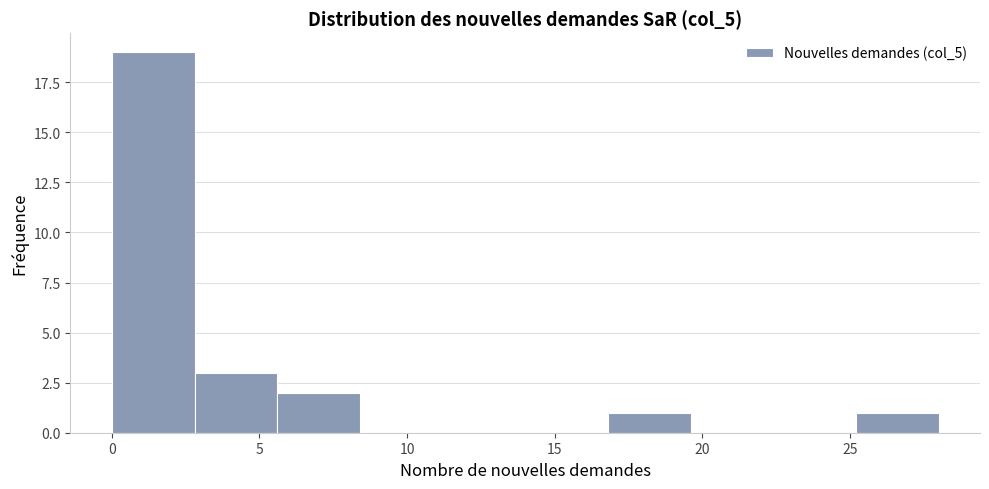

Which range on the x-axis has the tallest bar?

0.0 to 2.8